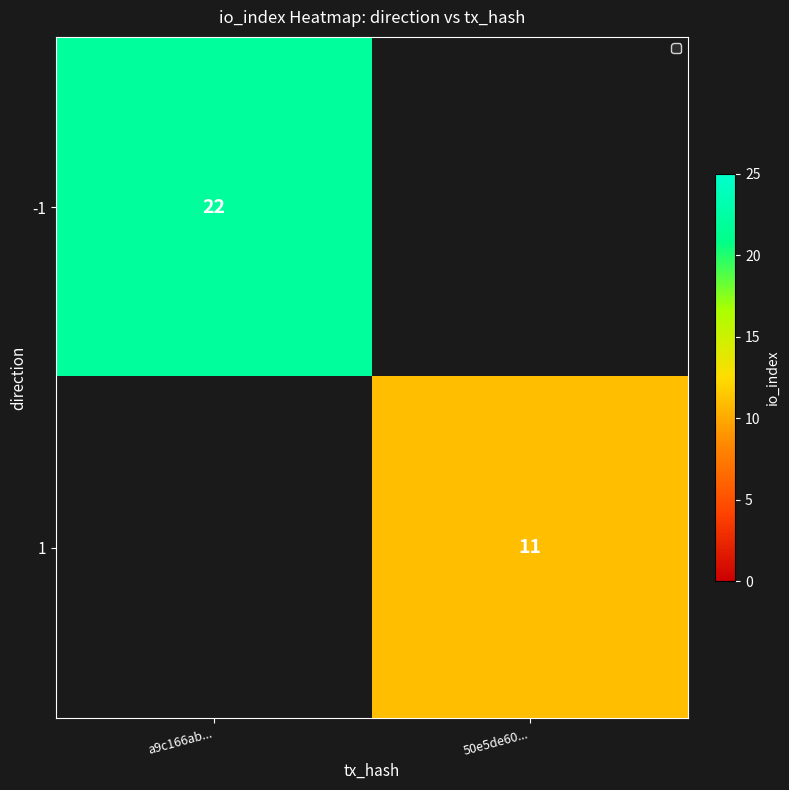

Which label corresponds to the largest value in the chart?

a9c166ab...